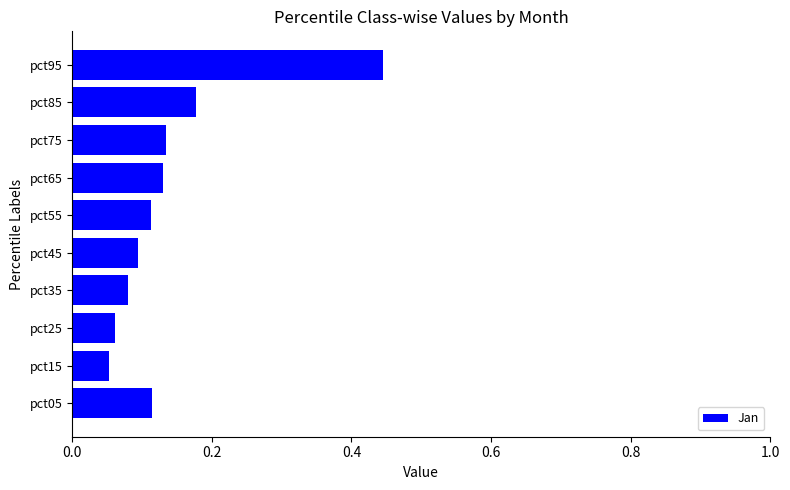

What is the change in value from pct85 to pct95?

+0.3